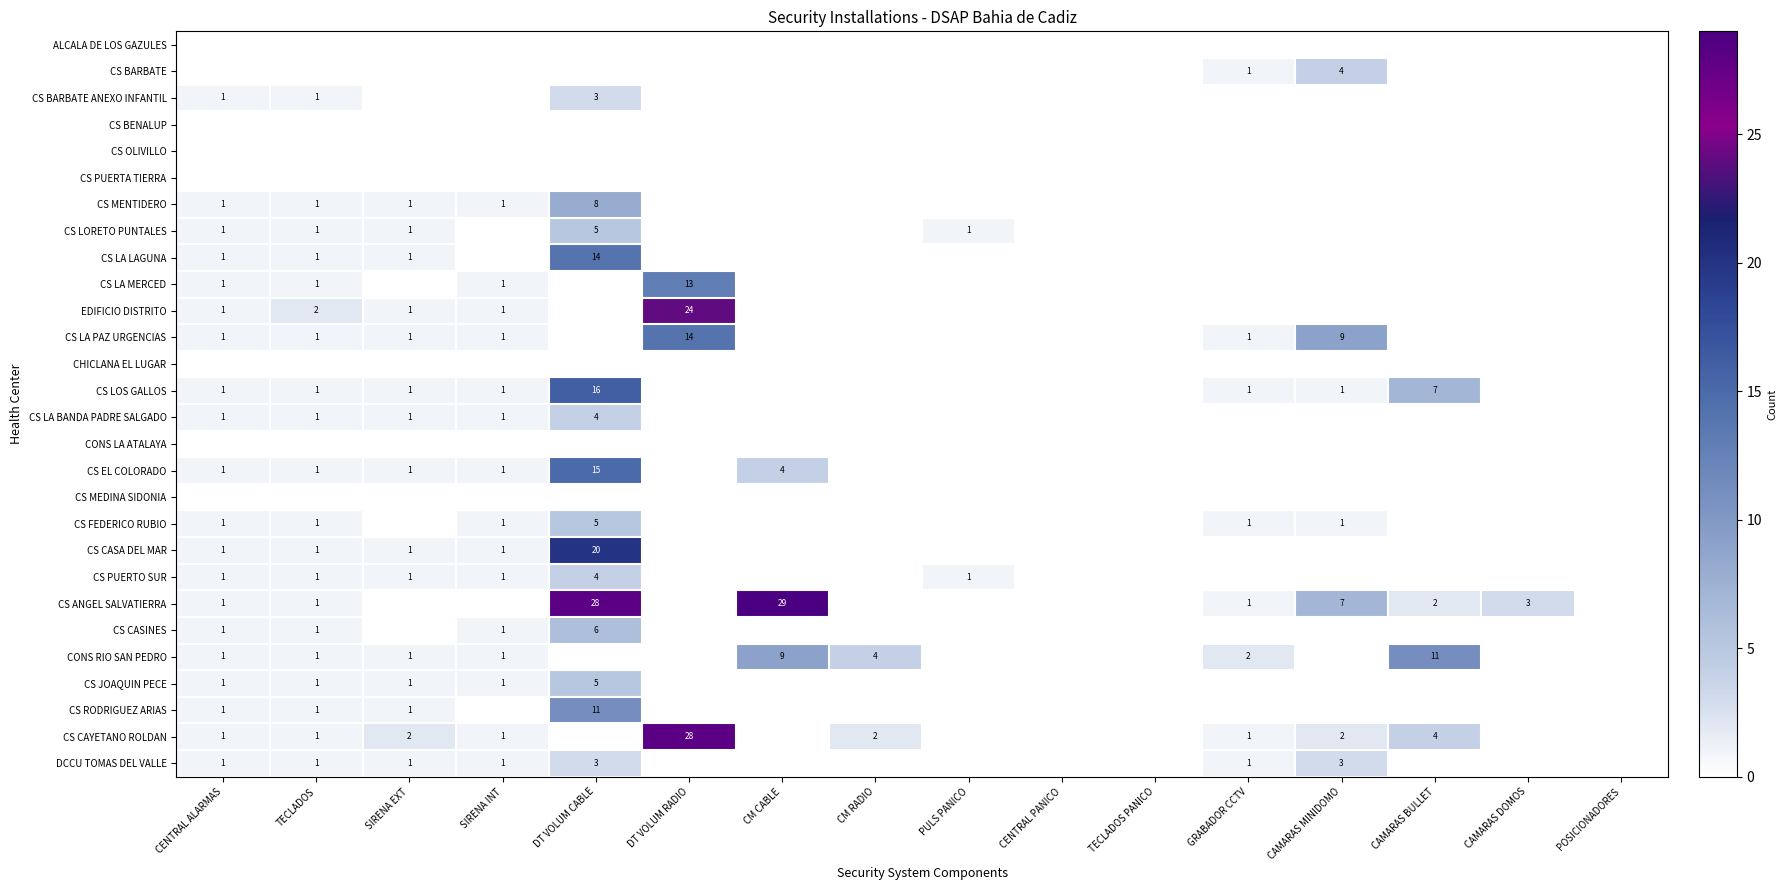

Count the number of categories in the chart.

16